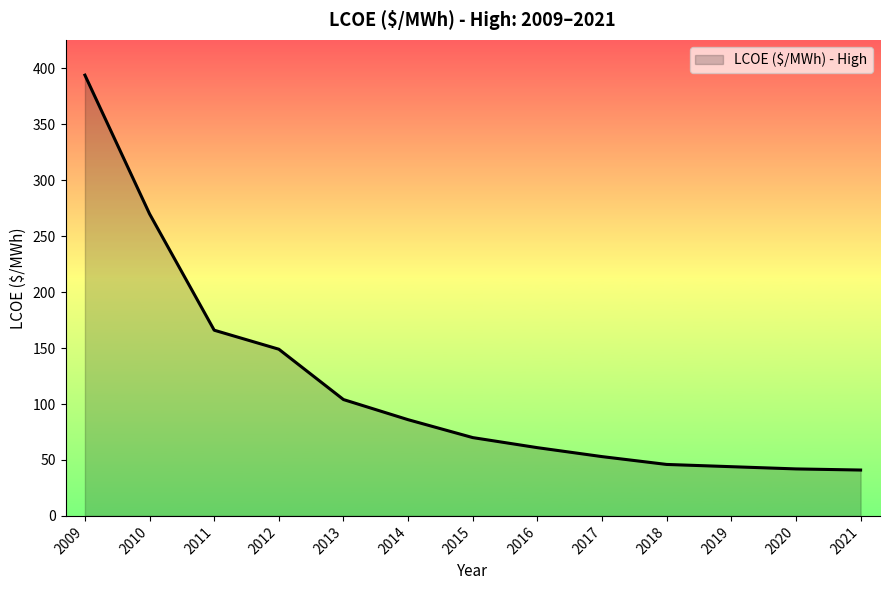

Which category has the highest value across all series?

2009